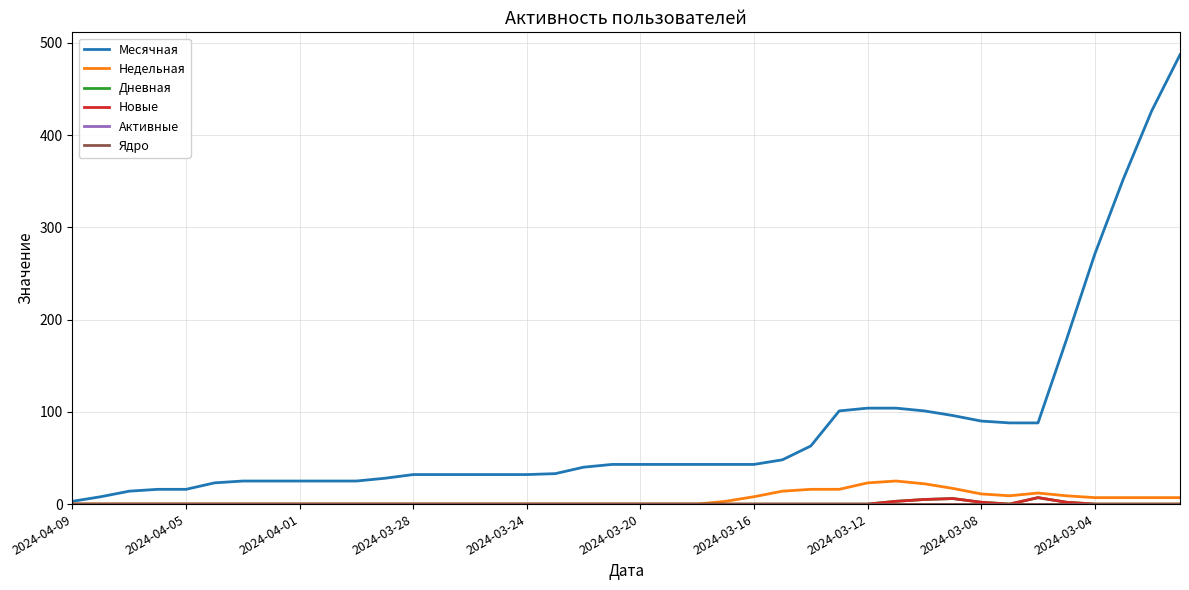

Does the chart have visible grid lines?

Yes